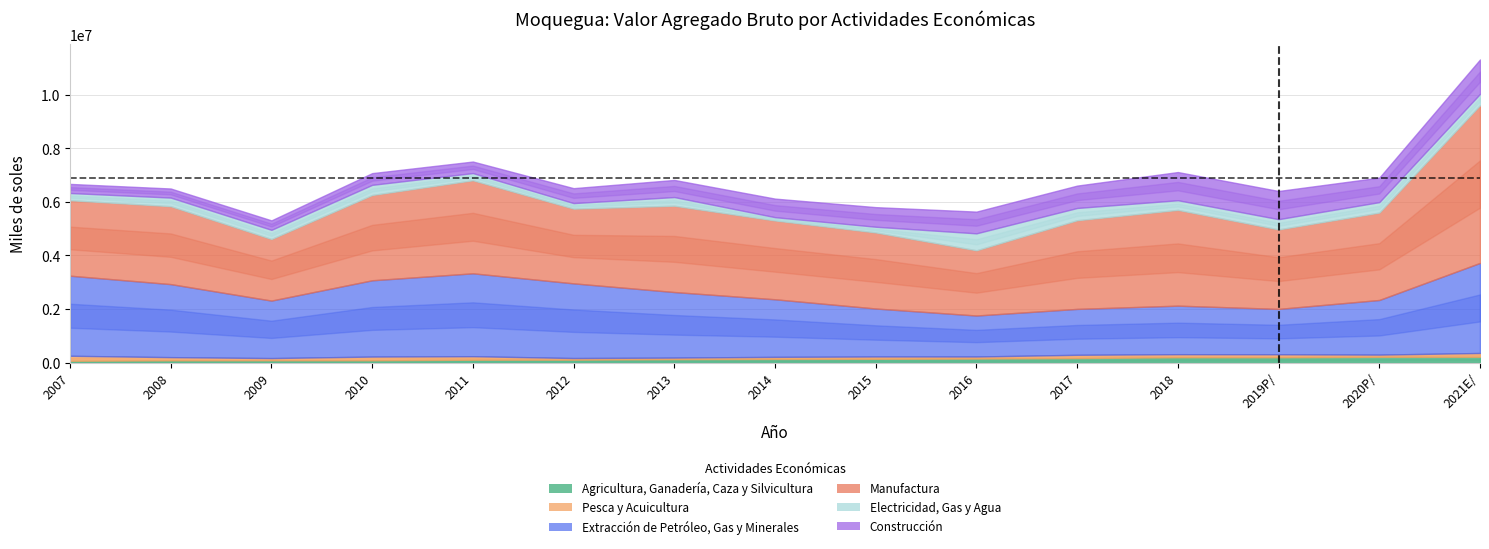

How many data points does each series have?

15